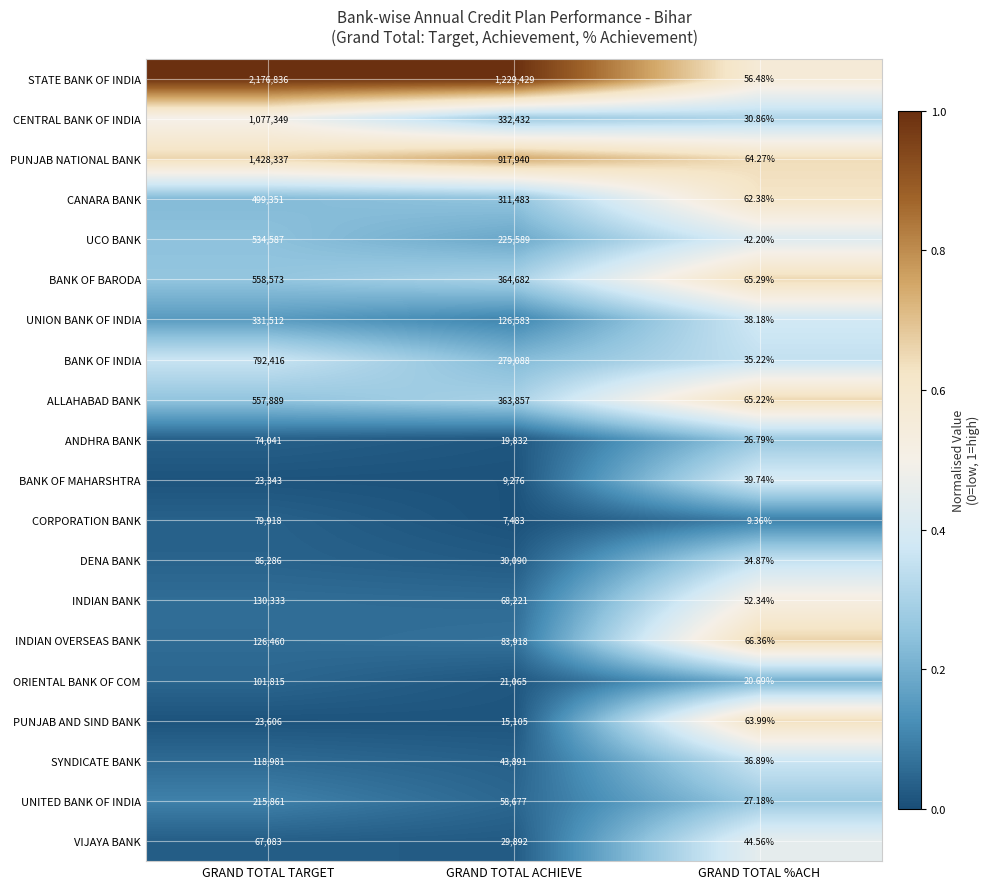

At which label is ANDHRA BANK closest to 37033?

GRAND TOTAL ACHIEVE